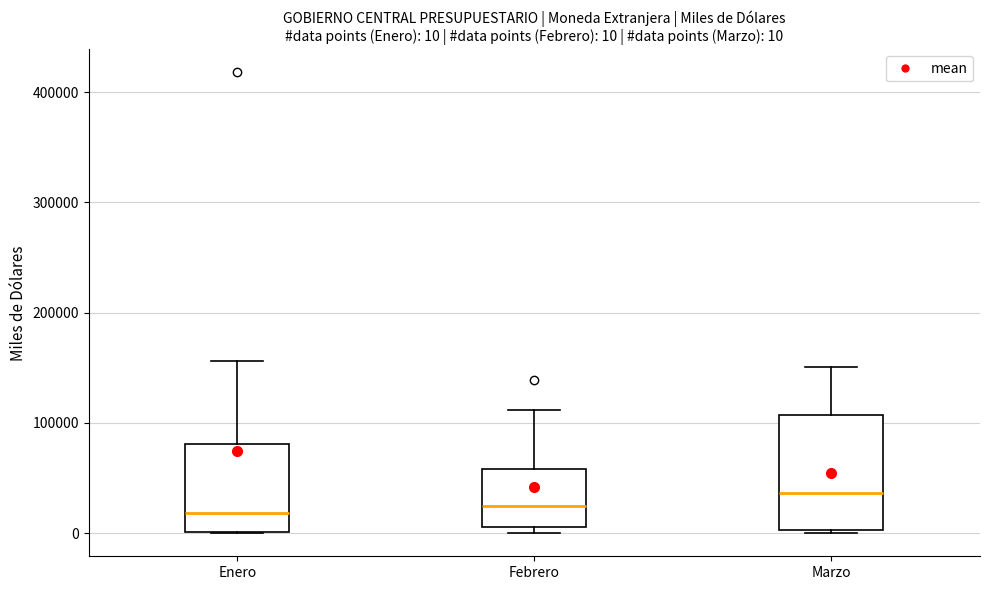

Which box is the tallest, from its lower edge to its upper edge?

Marzo